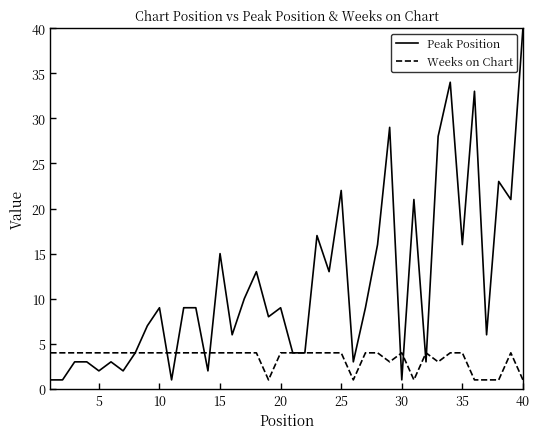

Which series has the widest spread of values?

Peak Position